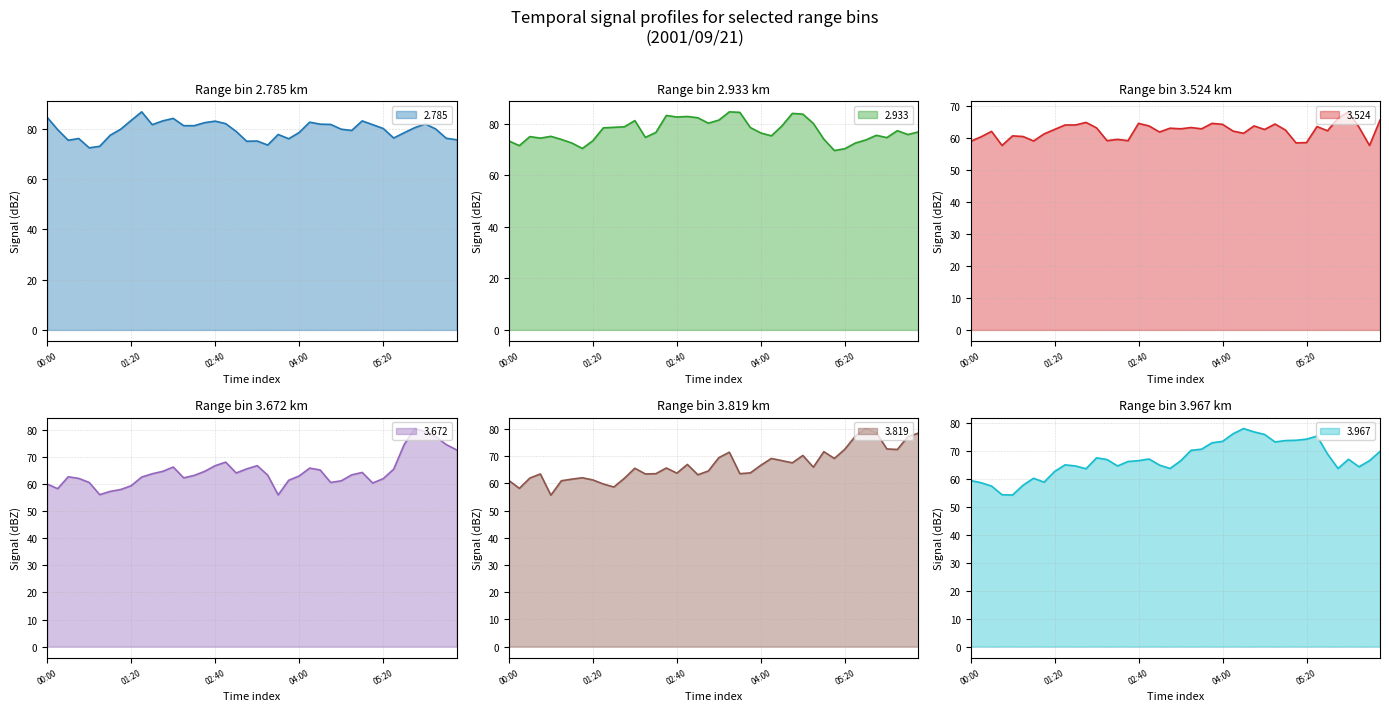

Which series has the largest range (max minus min)?

3.672